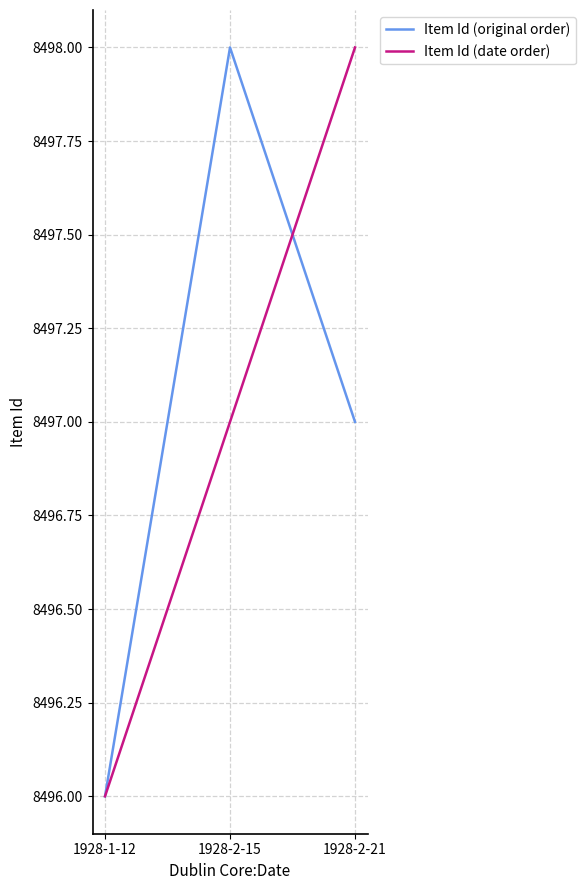

What is the maximum value shown in the chart?

8498